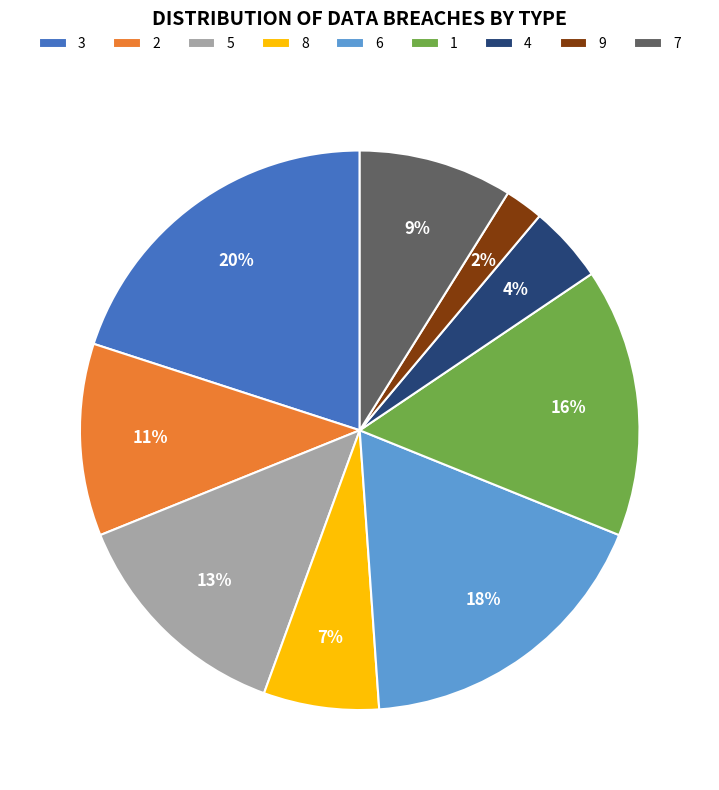

True or false: 8 accounts for 20% of the total.

False